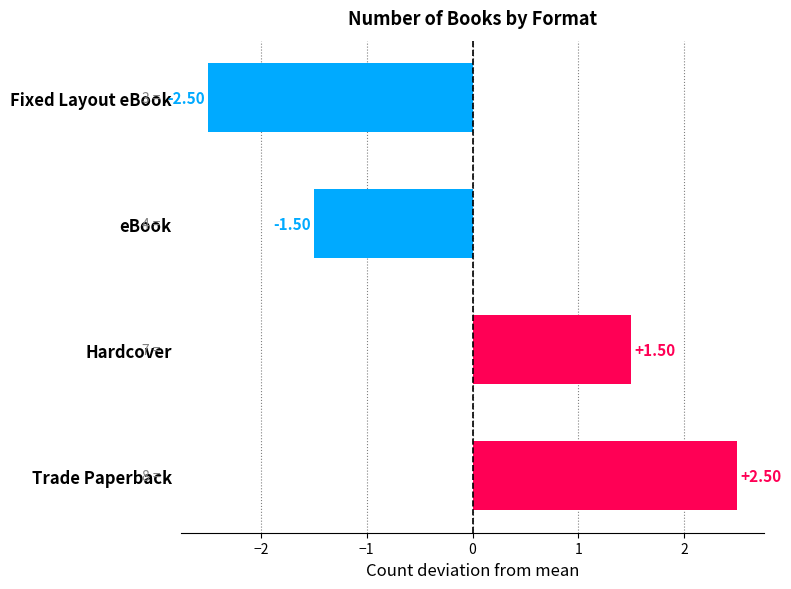

How many bars are there in total?

4